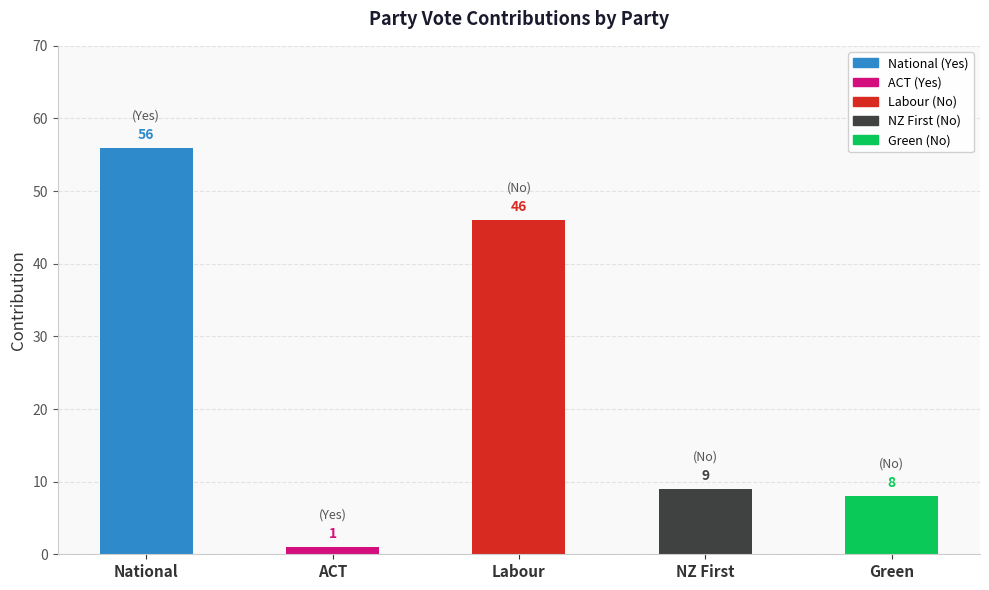

Rank the categories by value from lowest to highest.

ACT, Green, NZ First, Labour, National